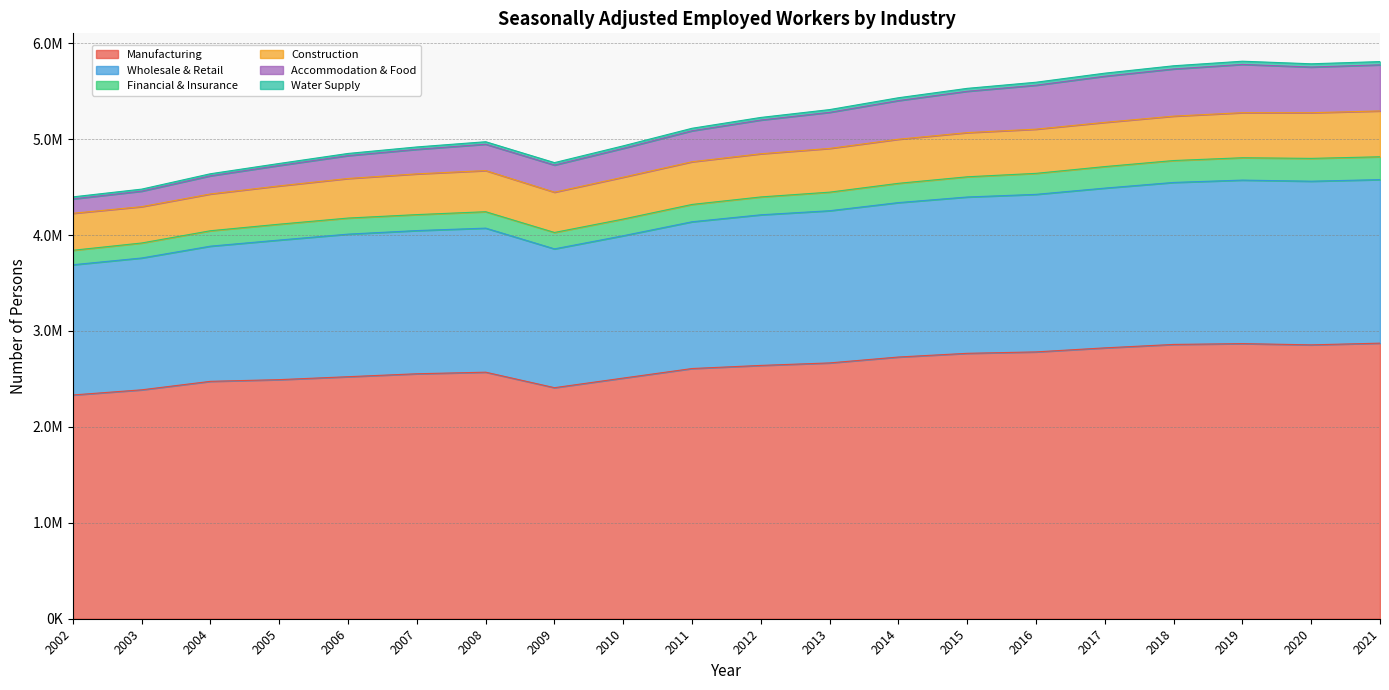

True or false: Wholesale & Retail and Accommodation & Food cross at least once.

False